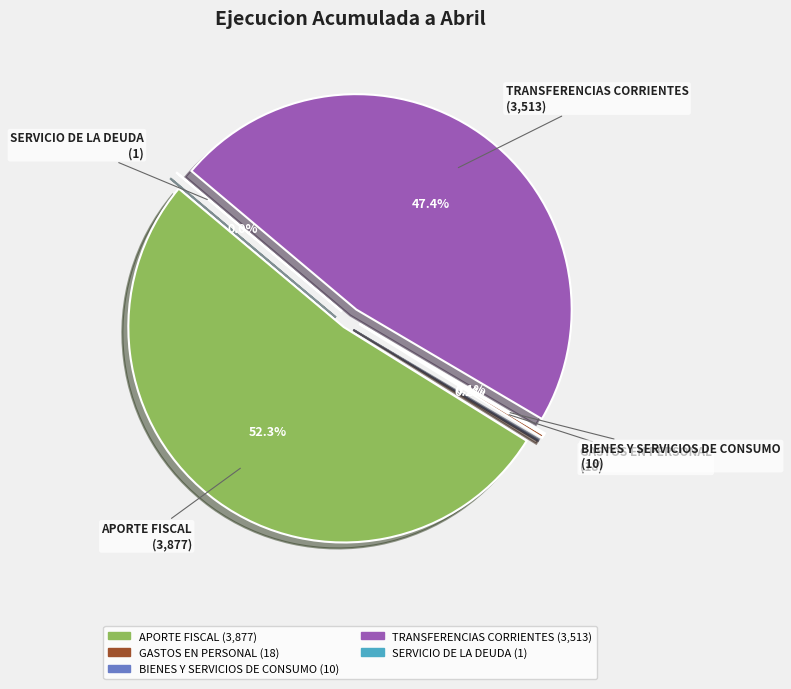

Which slice represents more than half of the pie?

APORTE FISCAL